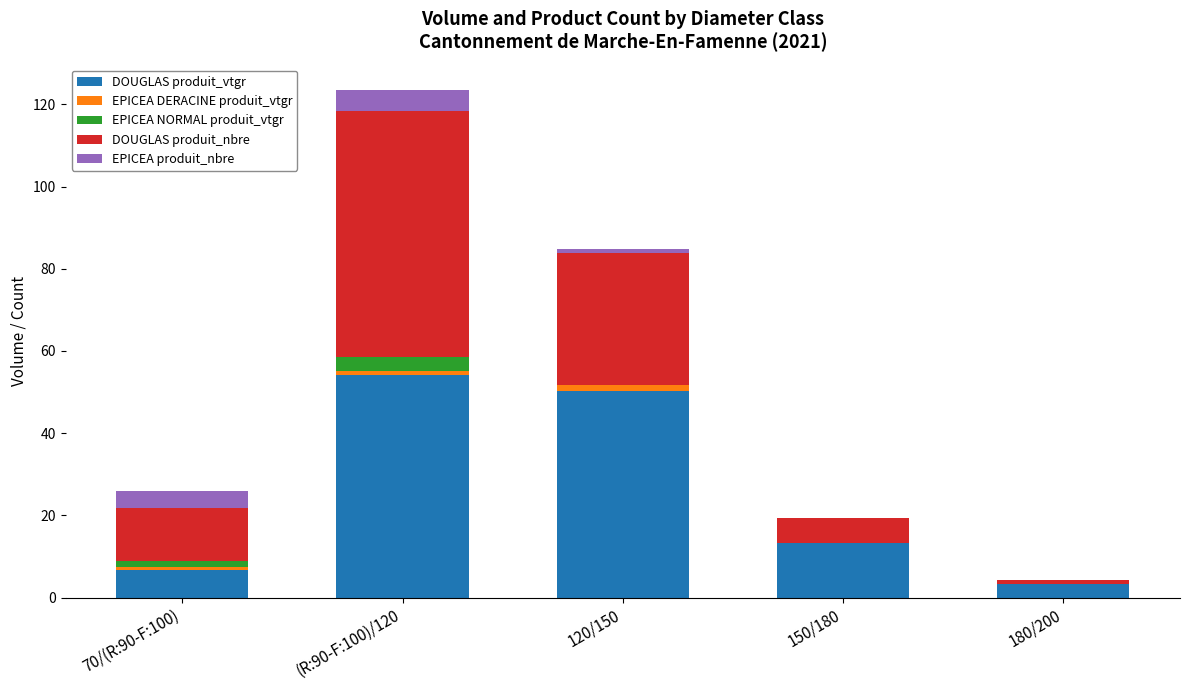

What is the sum of all DOUGLAS produit_vtgr values?

127.9